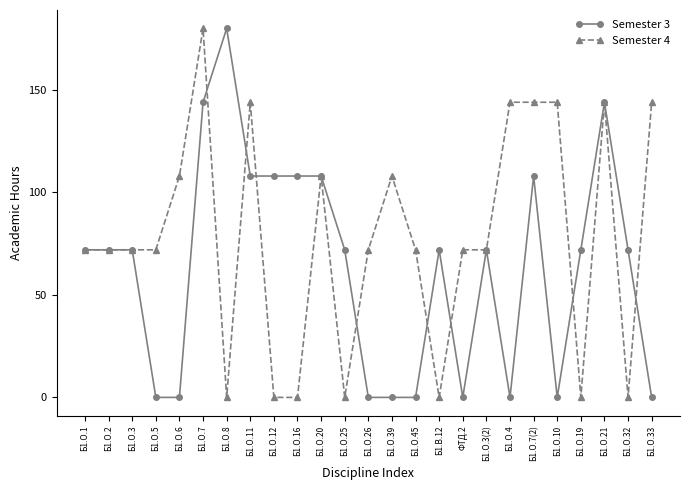

Reading right to left, what are all the values shown in this chart?

Semester 3: 0	72	144	72	0	108	0	72	0	72	0	0	0	72	108	108	108	108	180	144	0	0	72	72	72
Semester 4: 144	0	144	0	144	144	144	72	72	0	72	108	72	0	108	0	0	144	0	180	108	72	72	72	72